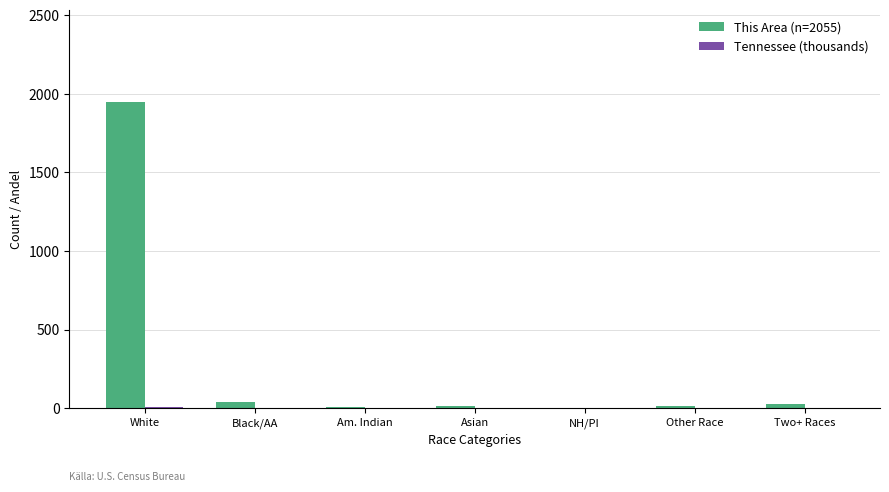

What is the sum of all This Area (n=2055) values?

2055.0